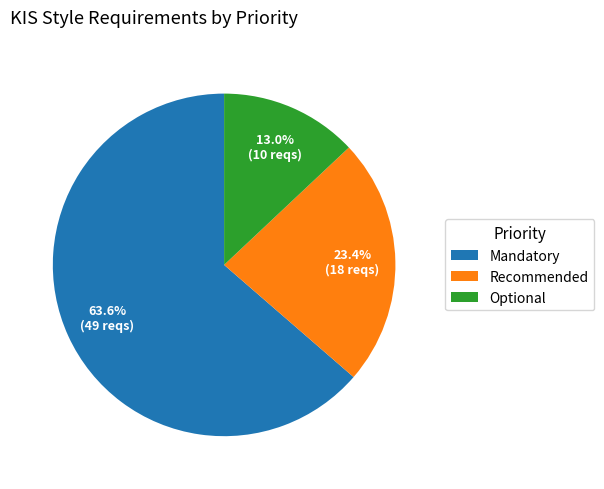

To the nearest percent, what portion does Recommended represent?

23%